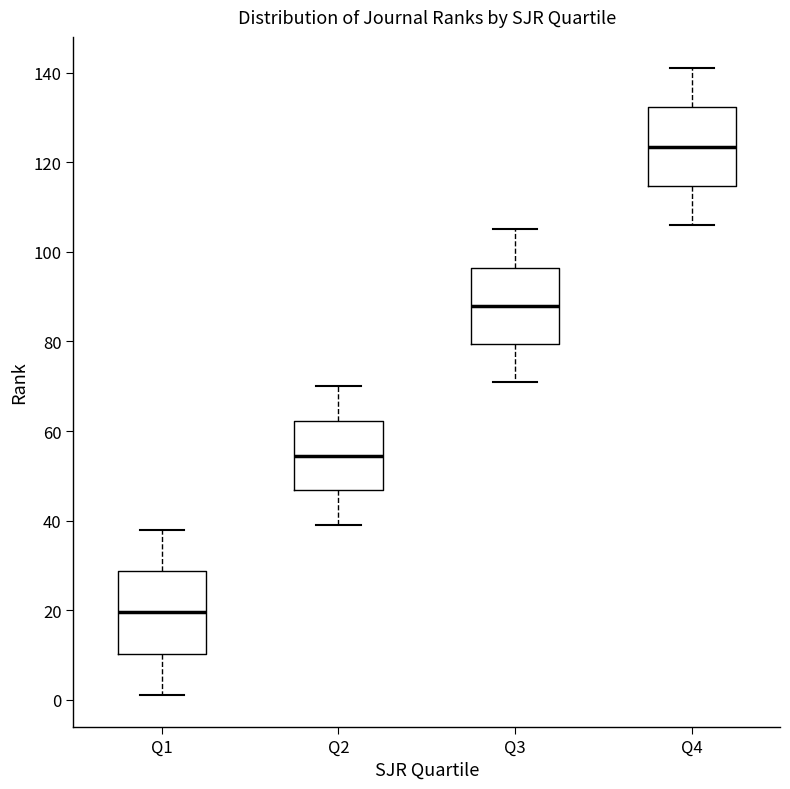

Reading left to right, read every box against the y-axis: the position of its median line, the range the box covers, and the ends of its whiskers. The values are not printed on the chart, so give them approximately, as read against the axis.

Q1: median 20, box 10 to 28, whiskers 2 to 38
Q2: median 54, box 46 to 62, whiskers 40 to 70
Q3: median 88, box 80 to 96, whiskers 72 to 106
Q4: median 124, box 114 to 132, whiskers 106 to 142